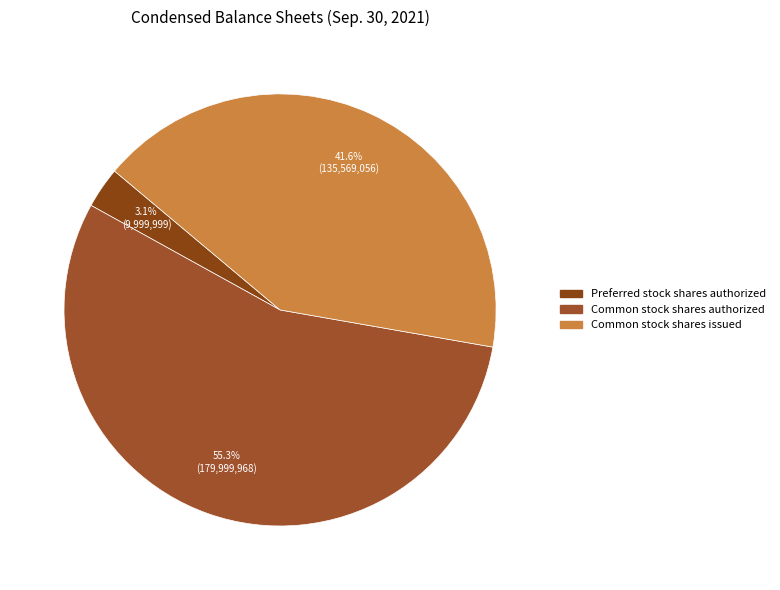

Between Preferred stock shares authorized and Common stock shares issued, which is larger?

Common stock shares issued